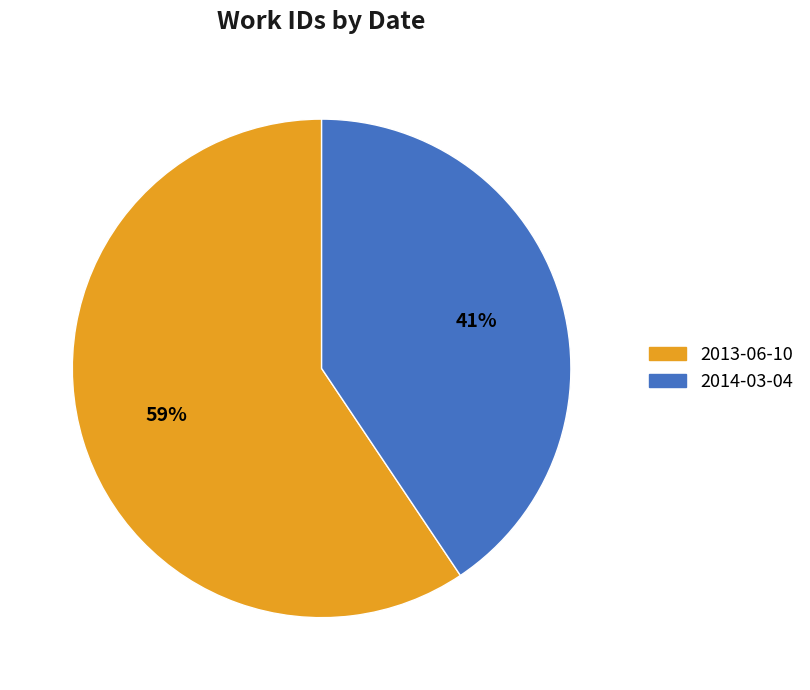

To the nearest percent, what portion does 2014-03-04 represent?

41%